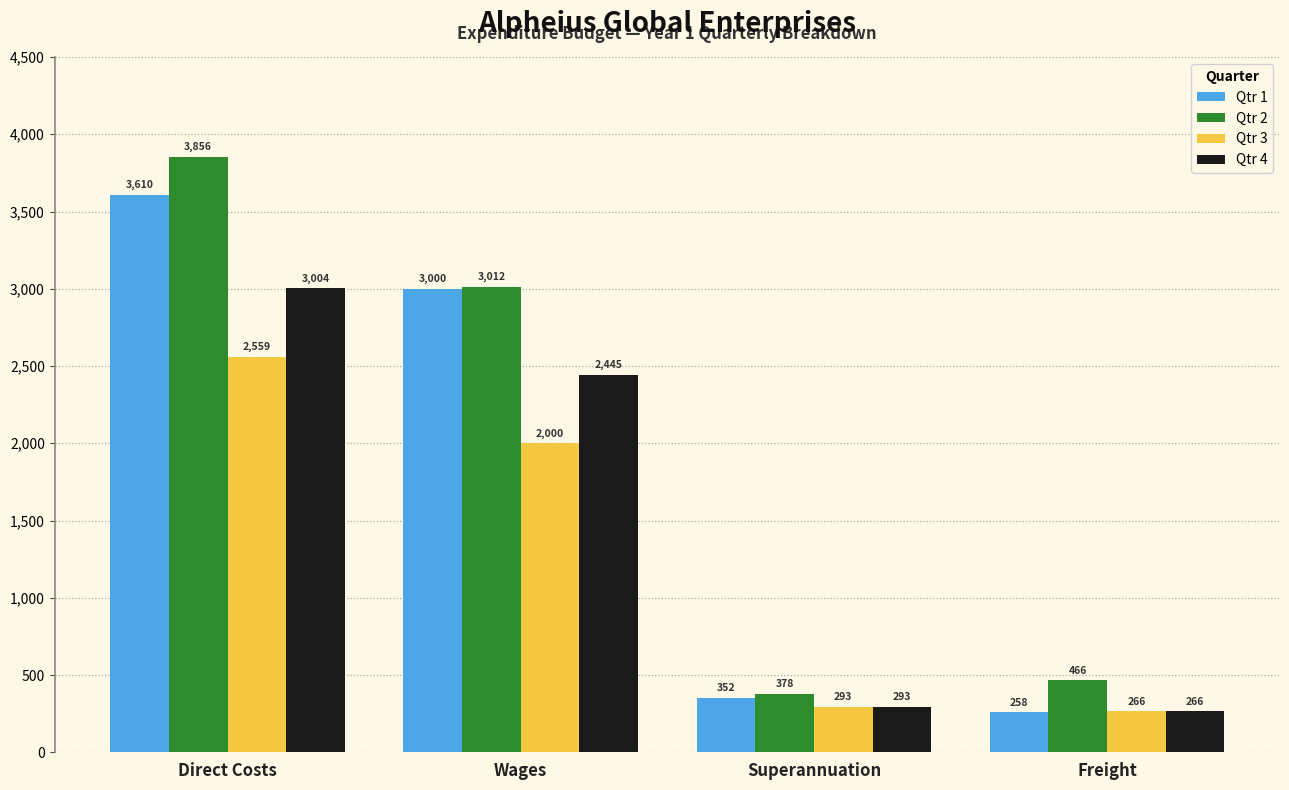

Between Direct Costs and Superannuation, which series saw the biggest shift?

Qtr 2